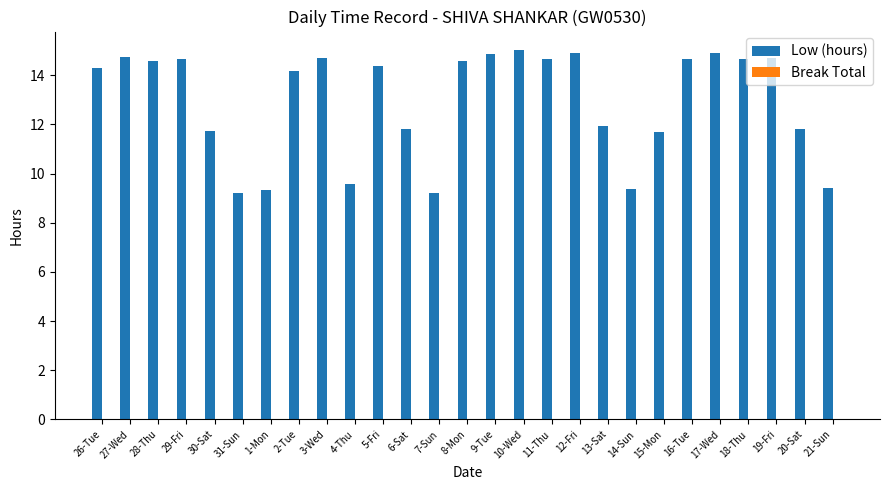

Which has a higher value, 4-Thu or 17-Wed?

17-Wed